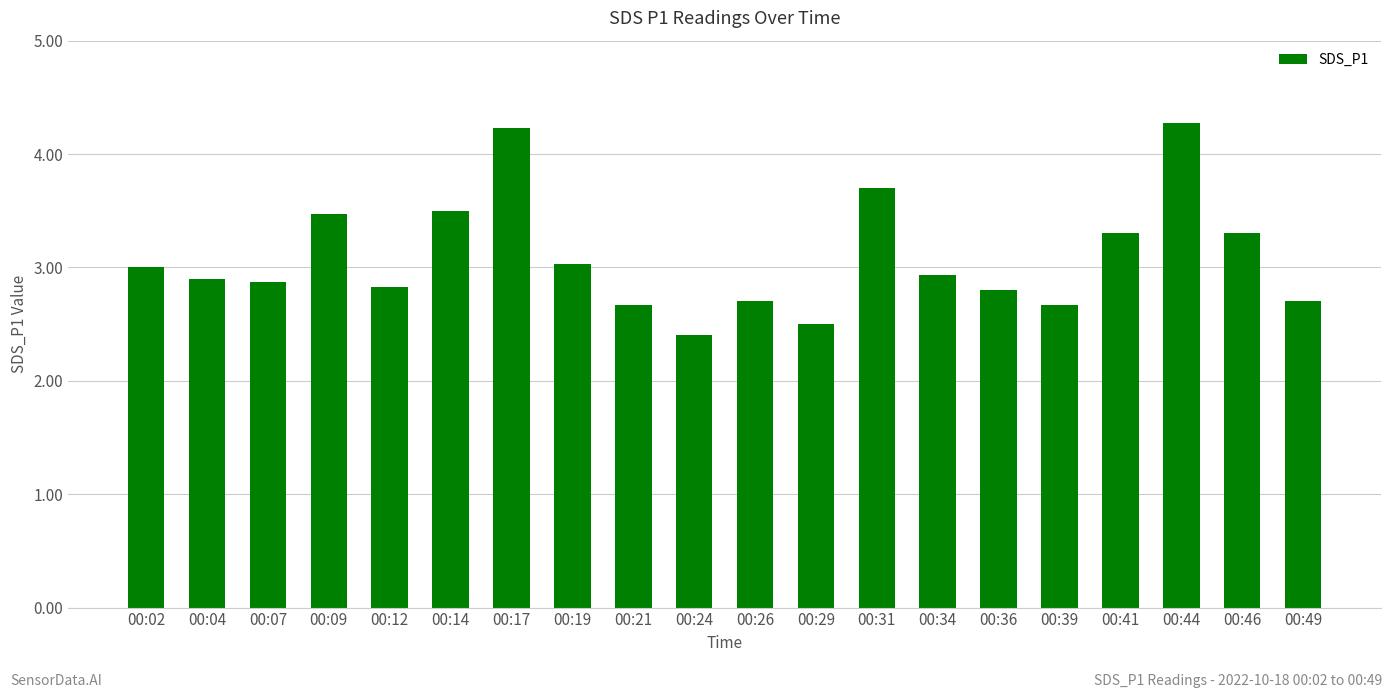

The value at 00:41 is 3.3. True or false?

True